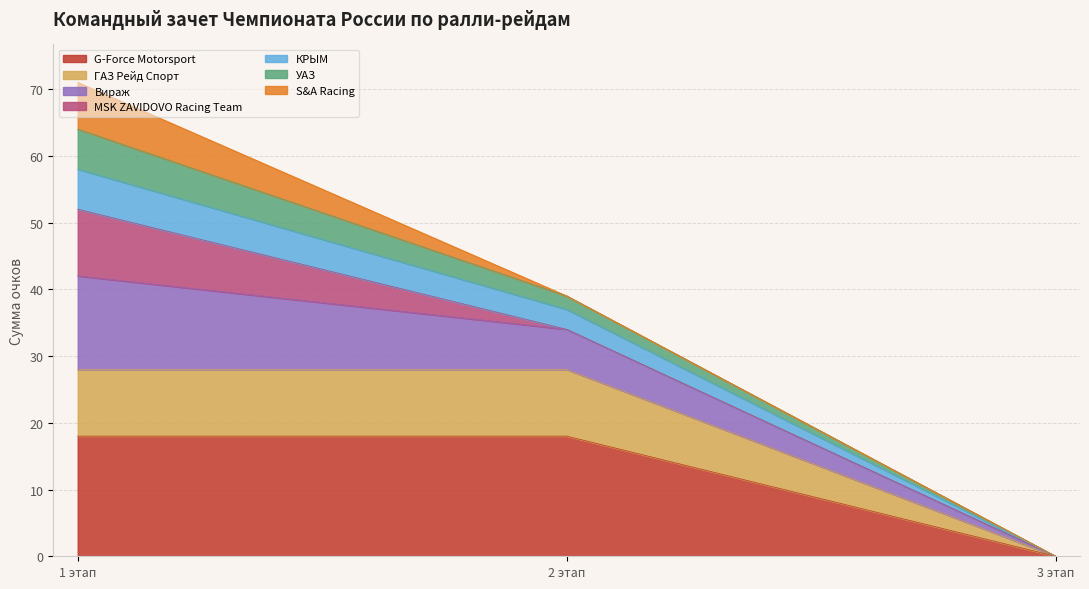

What is the maximum value shown in the chart?

71